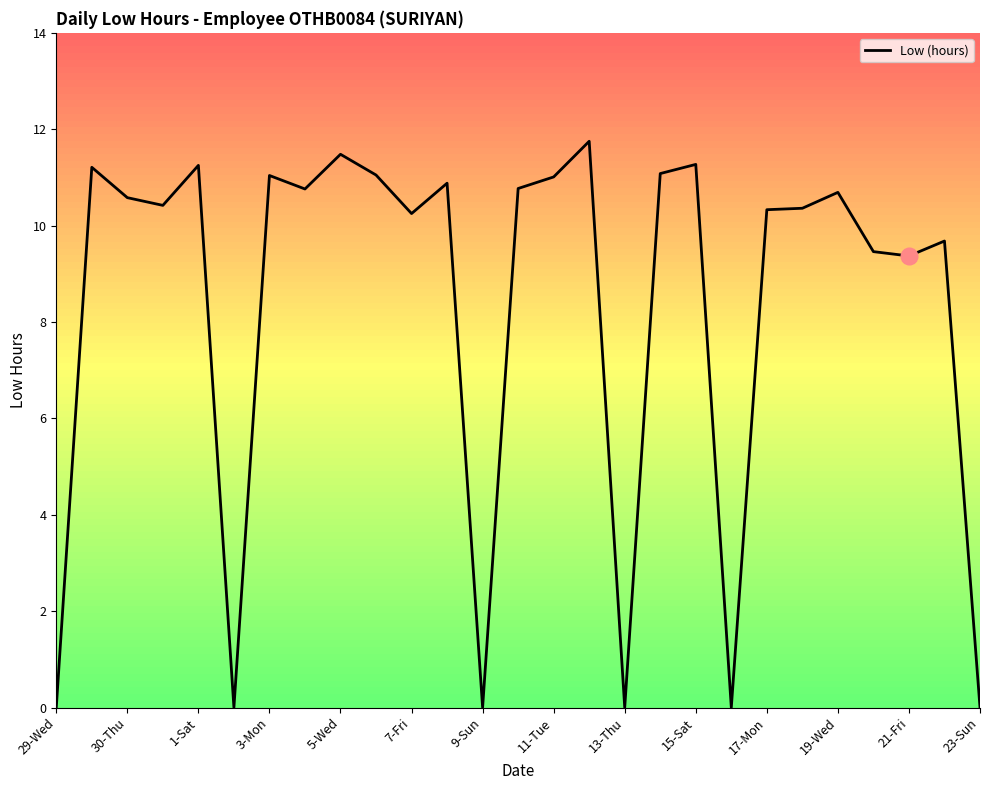

What is the difference between the maximum and minimum values?

11.8